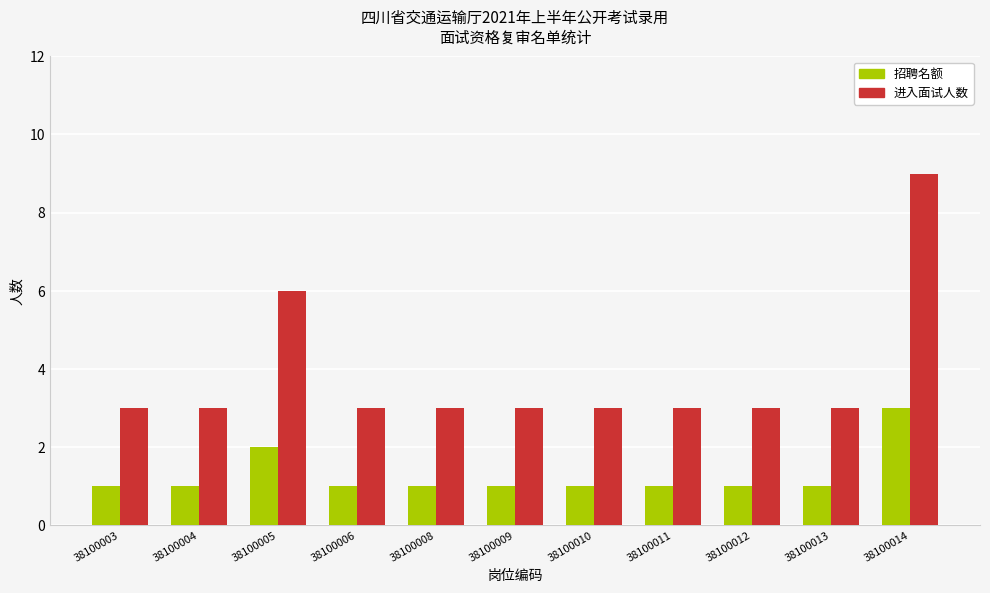

Is the value of 进入面试人数 at 38100008 greater than the value of 招聘名额 at 38100012?

Yes